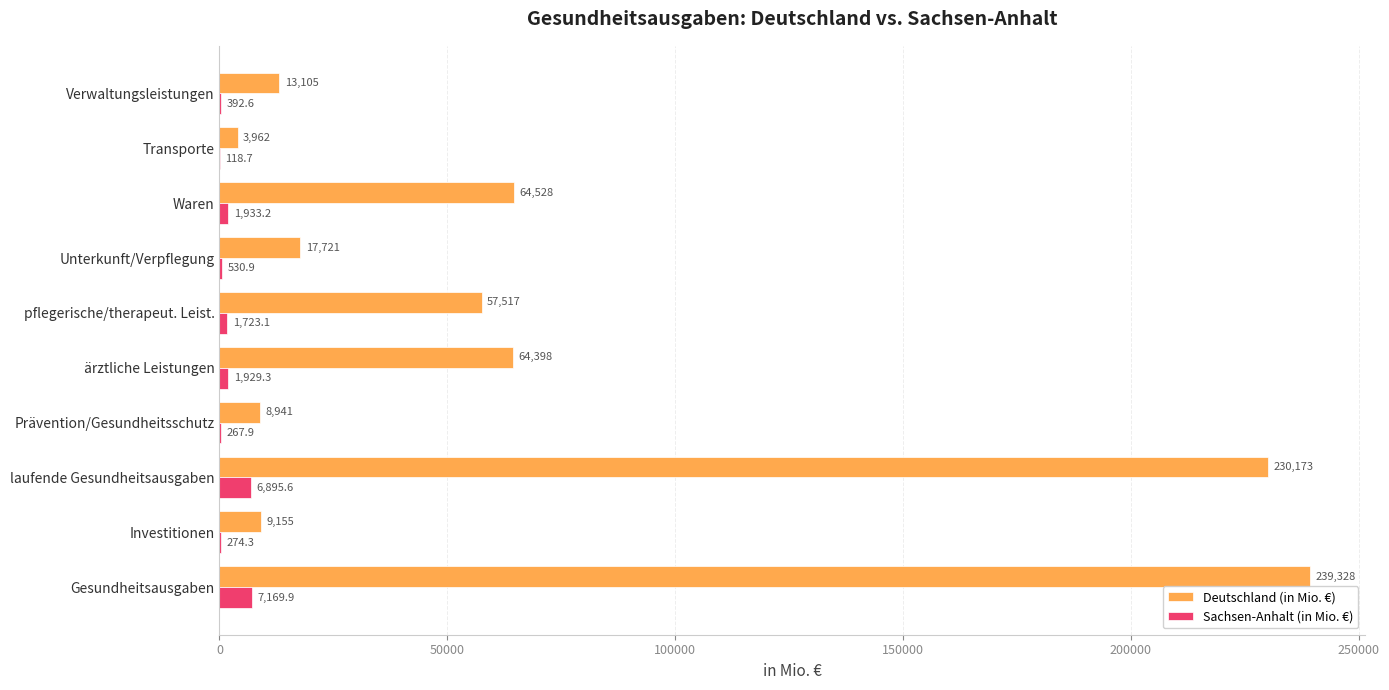

What is the sum of all Sachsen-Anhalt (in Mio. €) values?

21235.4